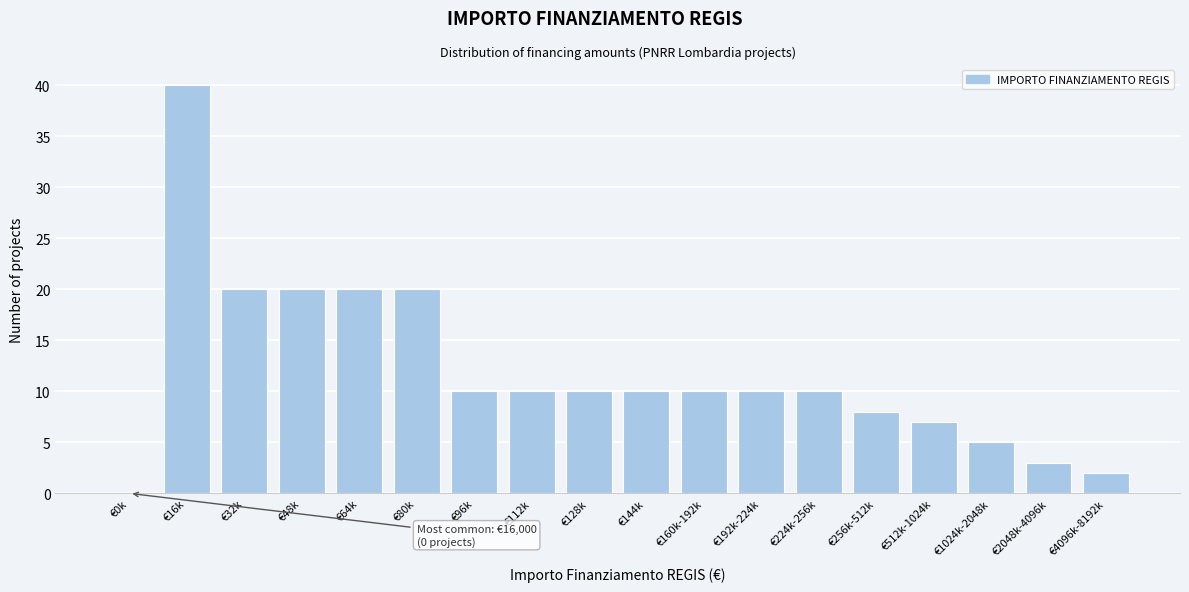

Reading left to right, extract all data points from this chart.

€0k=0	€16k=40	€32k=20	€48k=20	€64k=20	€80k=20	€96k=10	€112k=10	€128k=10	€144k=10	€160k-192k=10	€192k-224k=10	€224k-256k=10	€256k-512k=8	€512k-1024k=7	€1024k-2048k=5	€2048k-4096k=3	€4096k-8192k=2